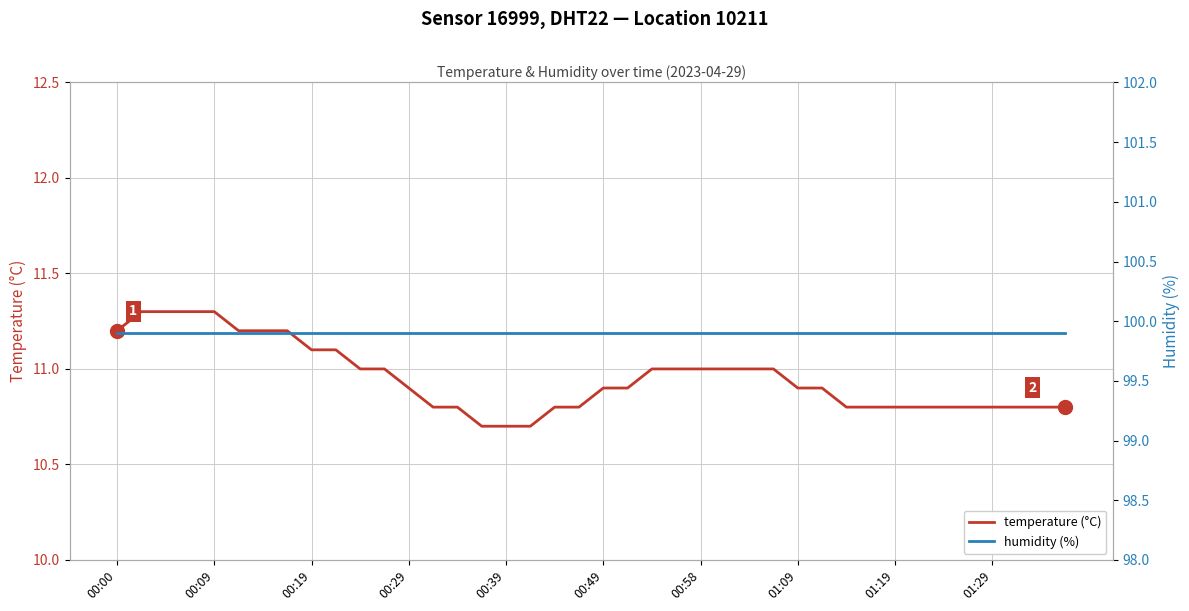

True or false: temperature (°C) has more than 2 interior local peaks.

False